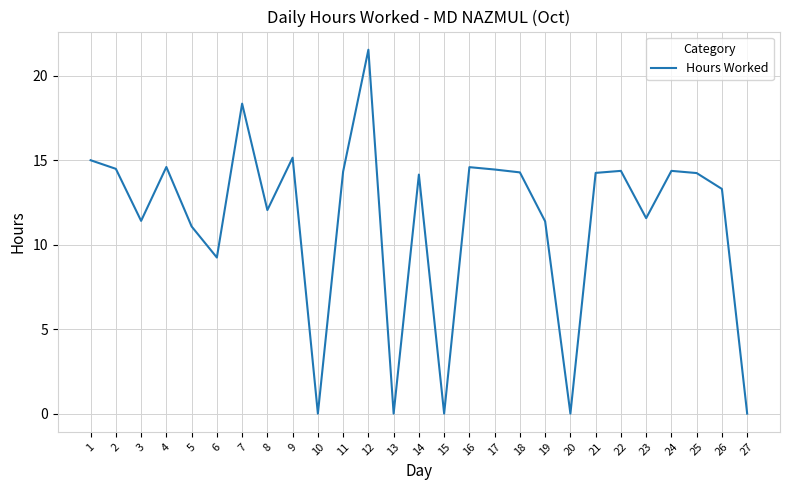

What is the change in value from 8 to 19?

-0.7